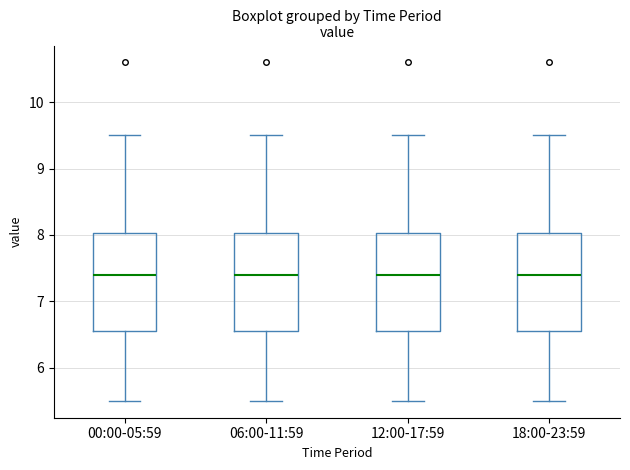

Where is the upper edge of the box for 06:00-11:59 on the y-axis? The values are not printed on the chart, so give them approximately, as read against the axis.

8.0